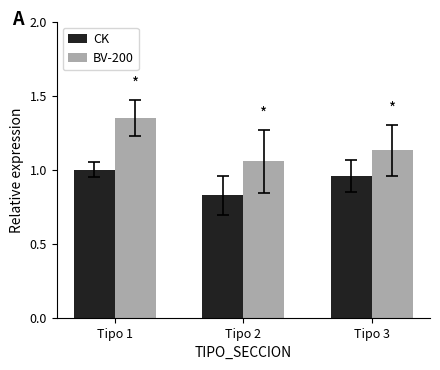

Is the value of CK at Tipo 3 greater than the value of BV-200 at Tipo 3?

No